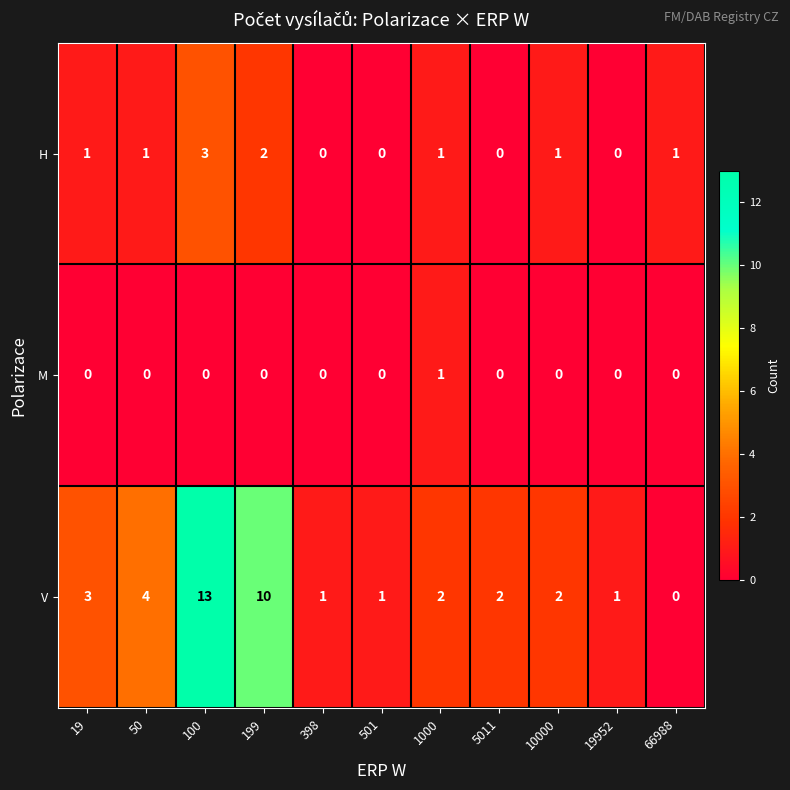

At which category is the sum across all series the highest?

100